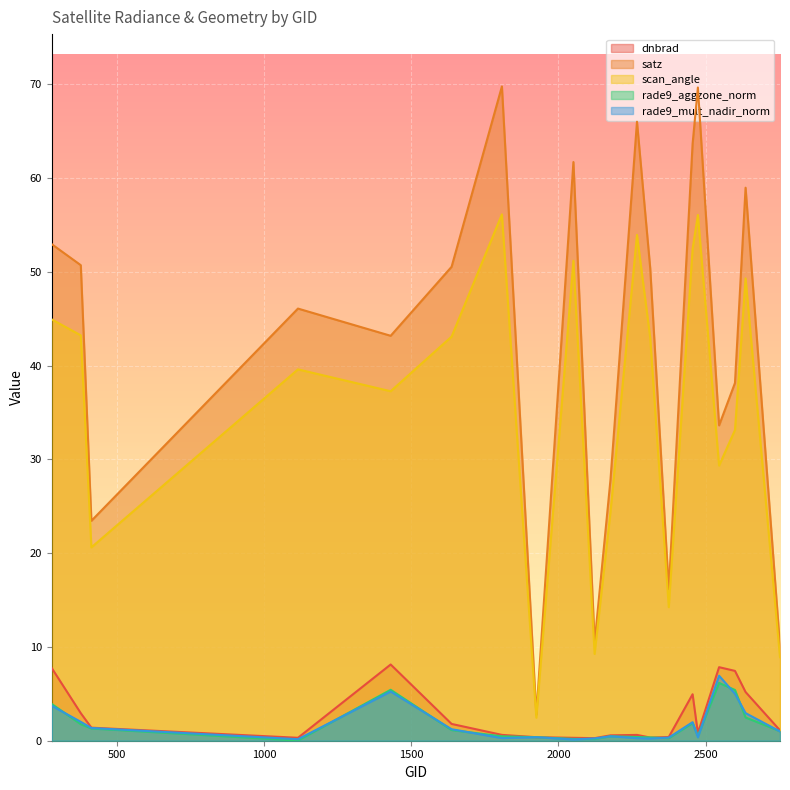

True or false: rade9_aggzone_norm and satz intersect in this chart.

False